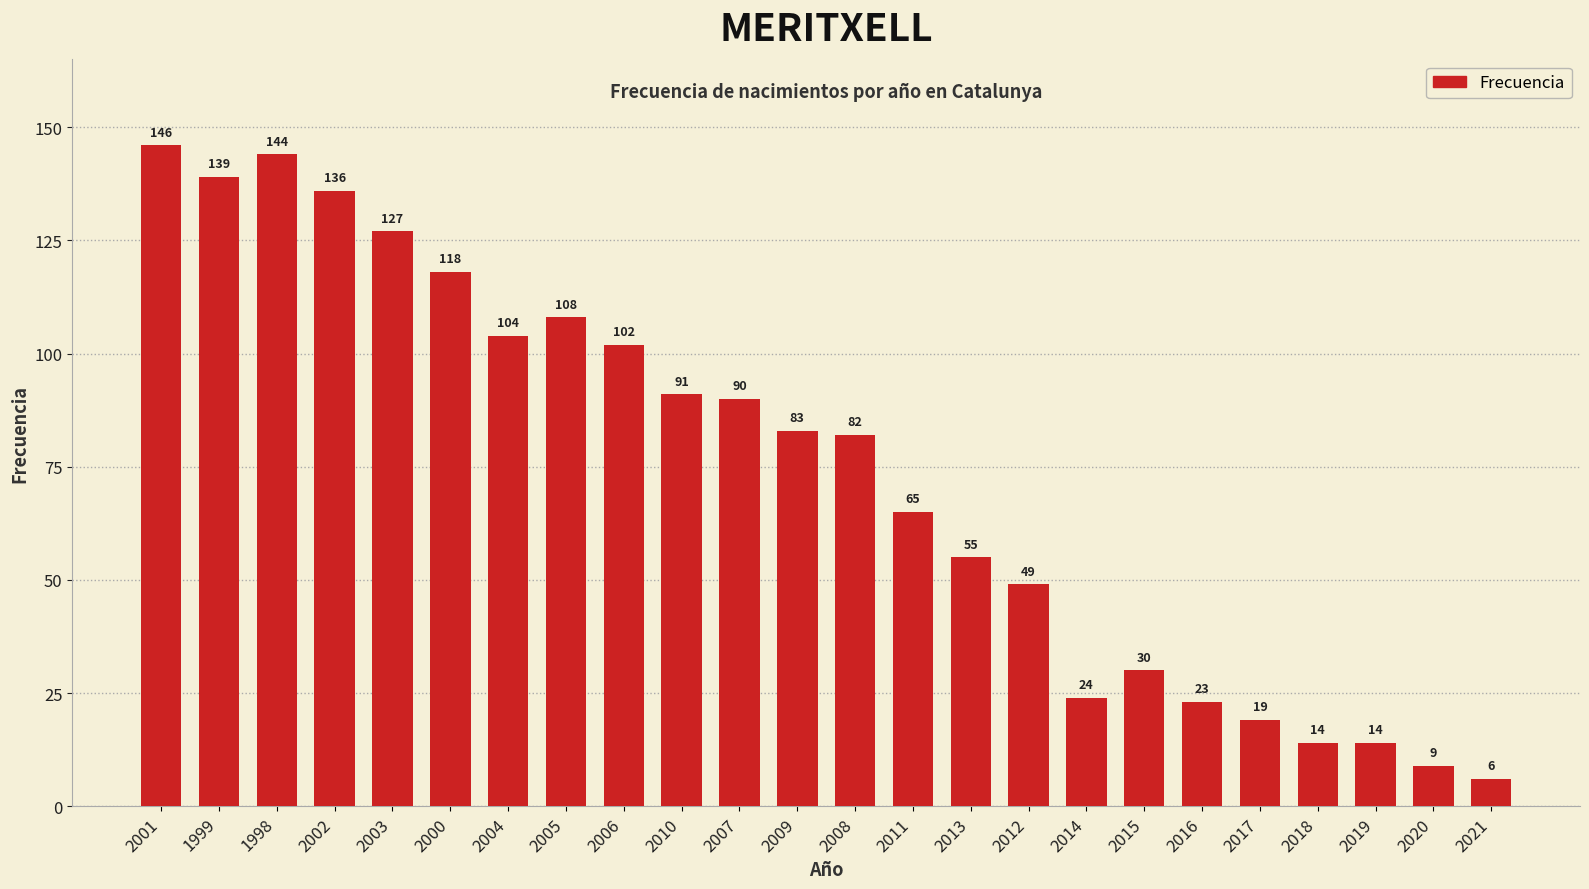

Count the number of categories in the chart.

24